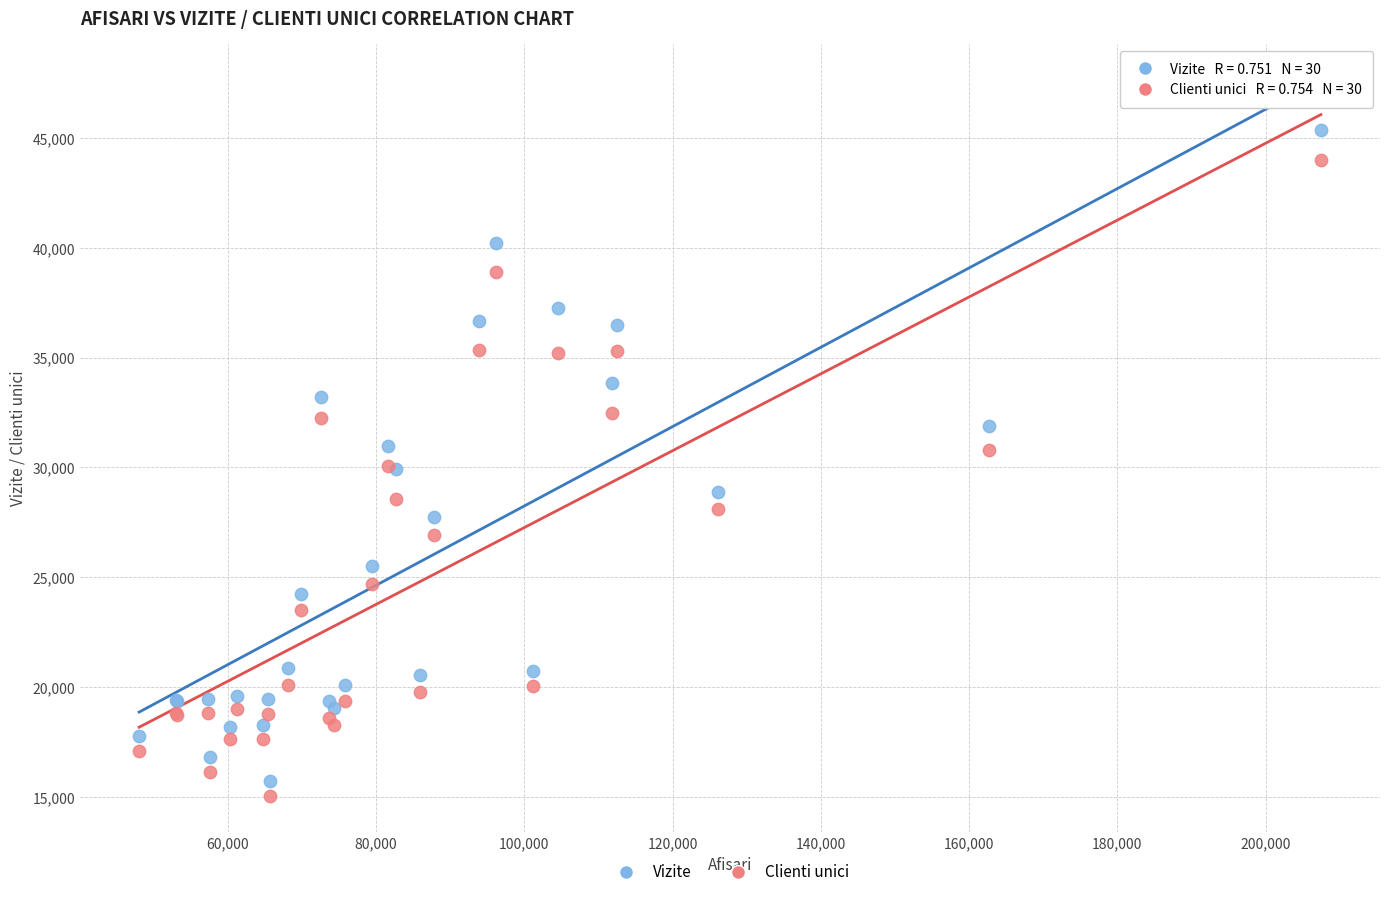

What is the X range (max minus min) for the scatter plot?

159446